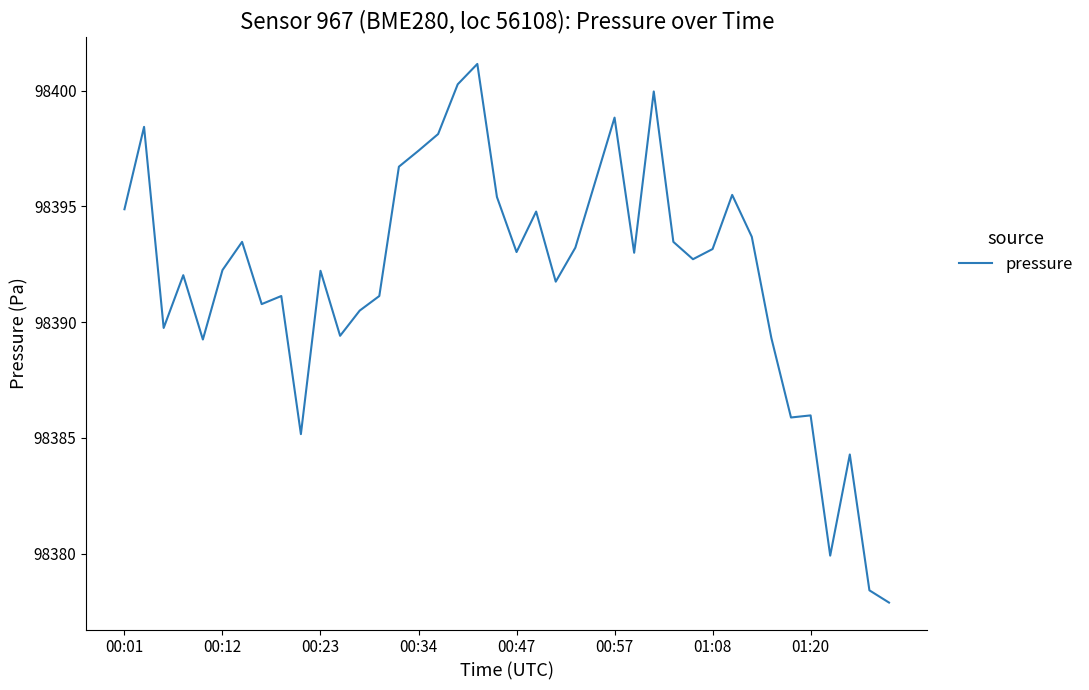

What is the maximum value shown in the chart?

98401.2